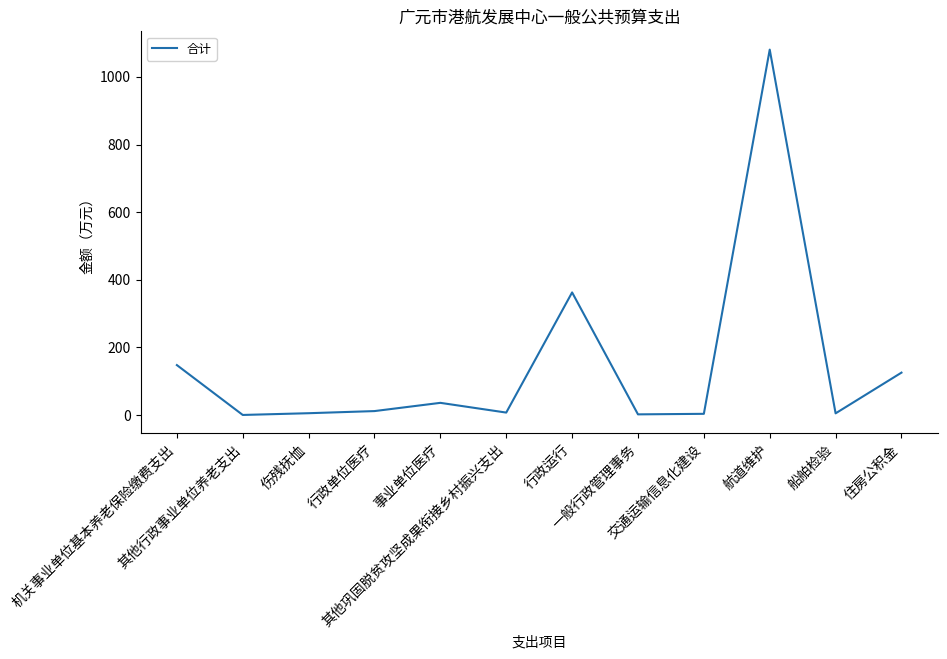

Between 住房公积金 and 航道维护, which is larger?

航道维护